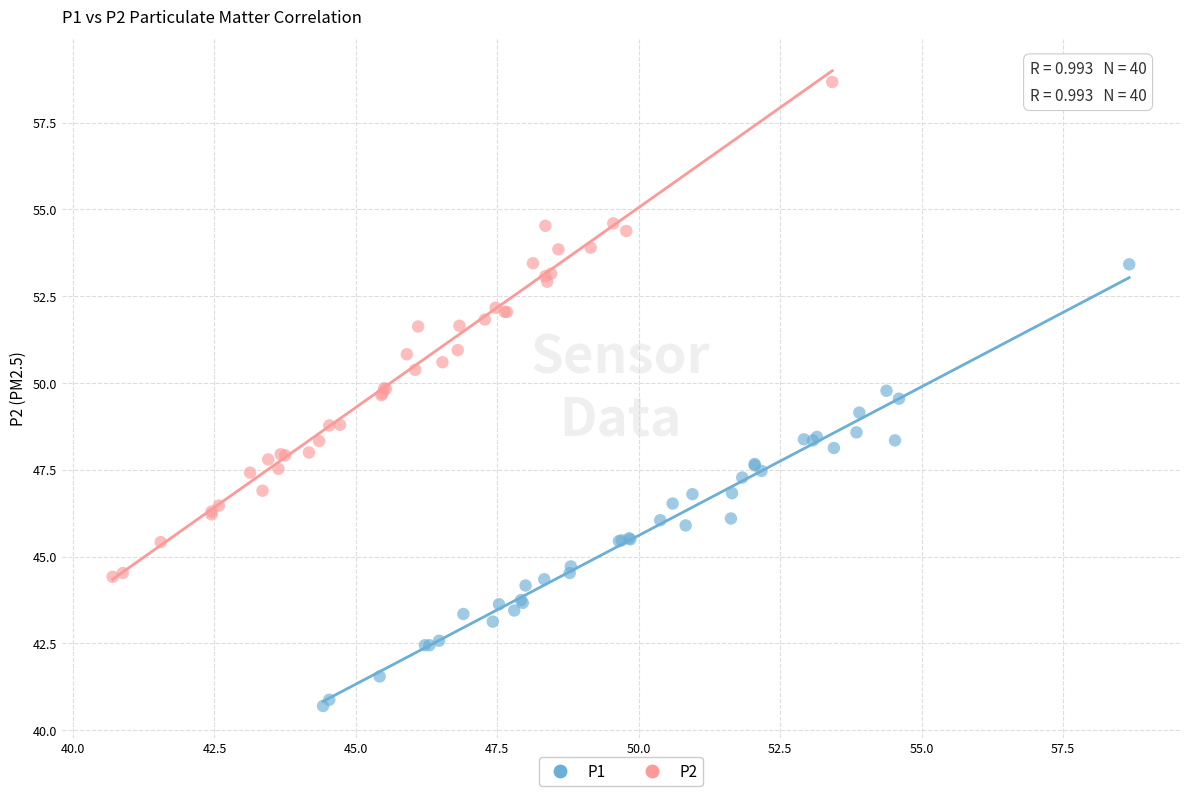

Which series reaches the minimum Y coordinate?

P1